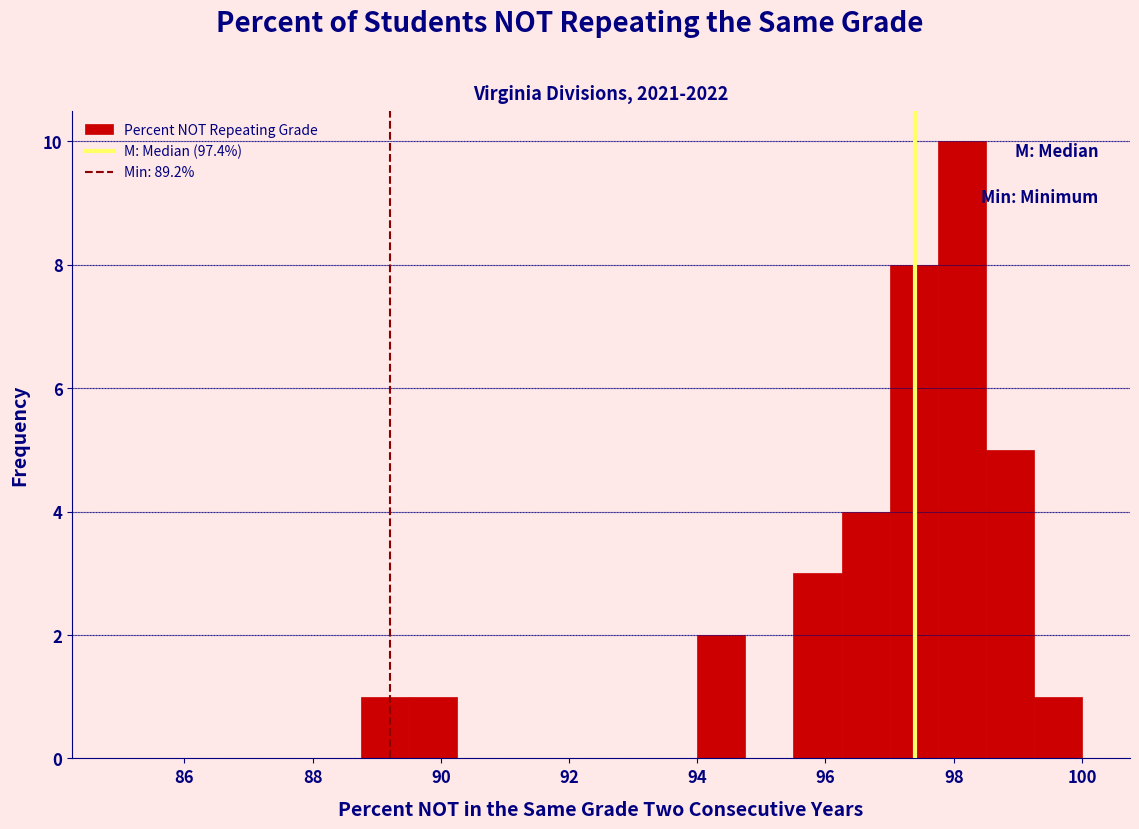

Around what value on the x-axis is the tallest bar? Give the approximate position of its centre, as read against the axis.

98.2